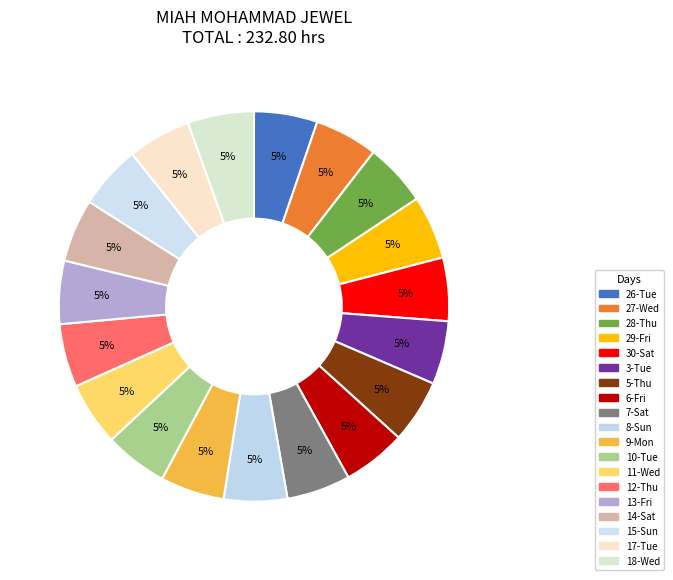

Is it true that 26-Tue is 5% of the pie?

True